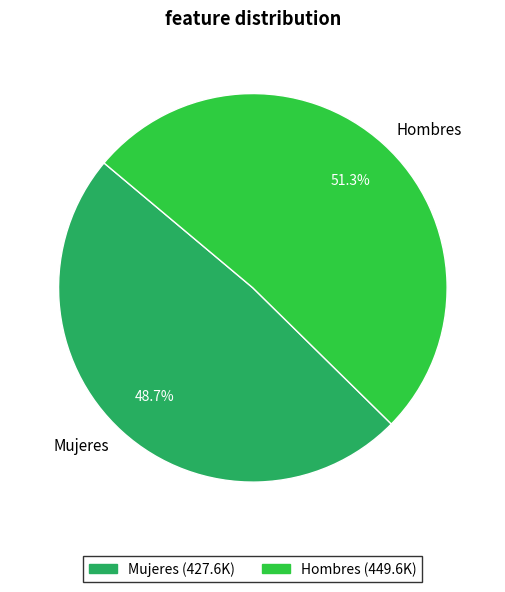

What is the smallest slice in the pie chart?

Mujeres